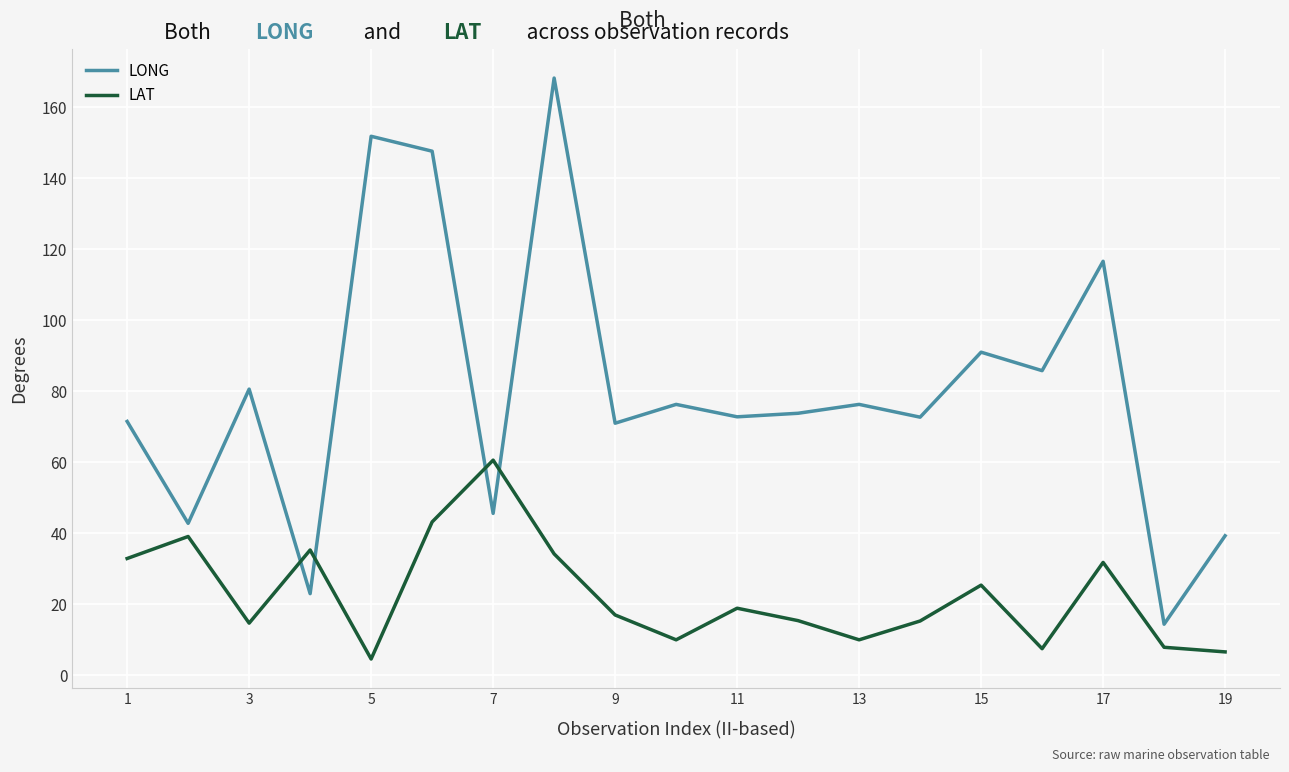

Which series has the widest spread of values?

LONG